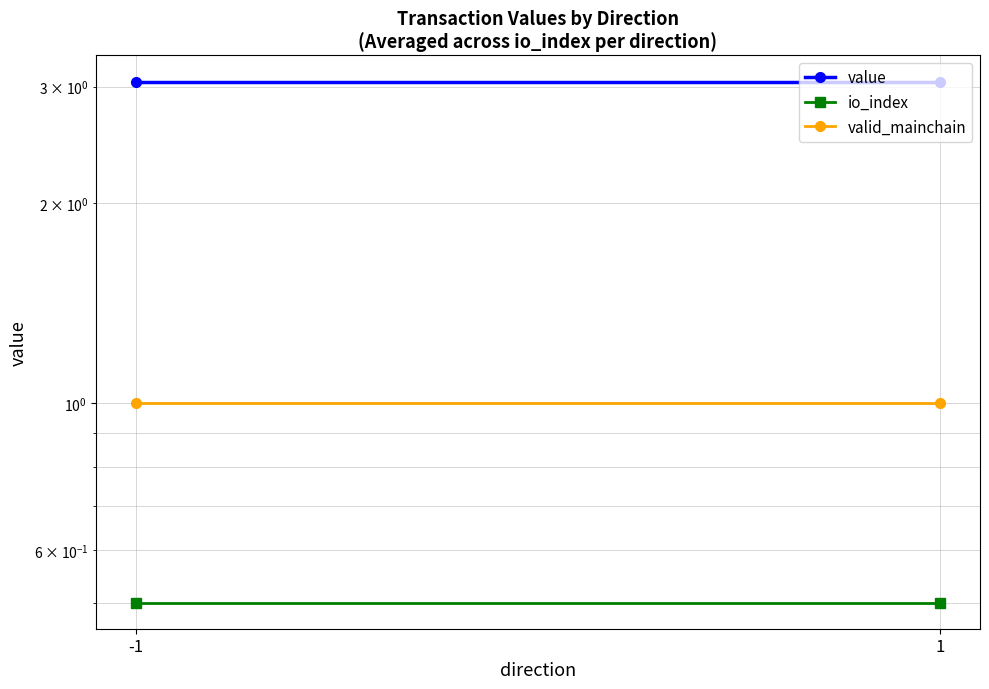

What value does the value series have at -1?

3.1